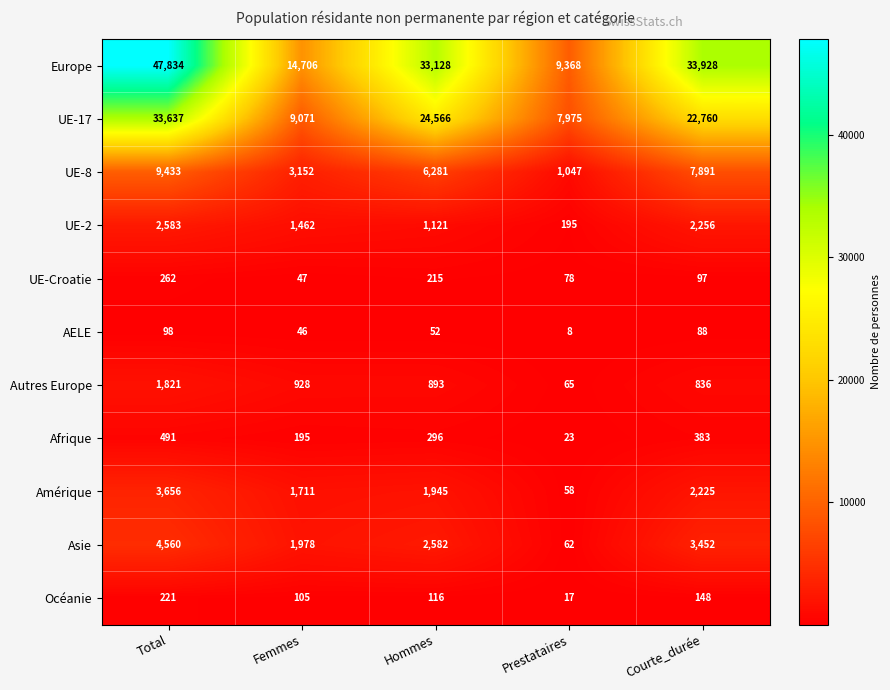

What is the total value across all series at Total?

104596